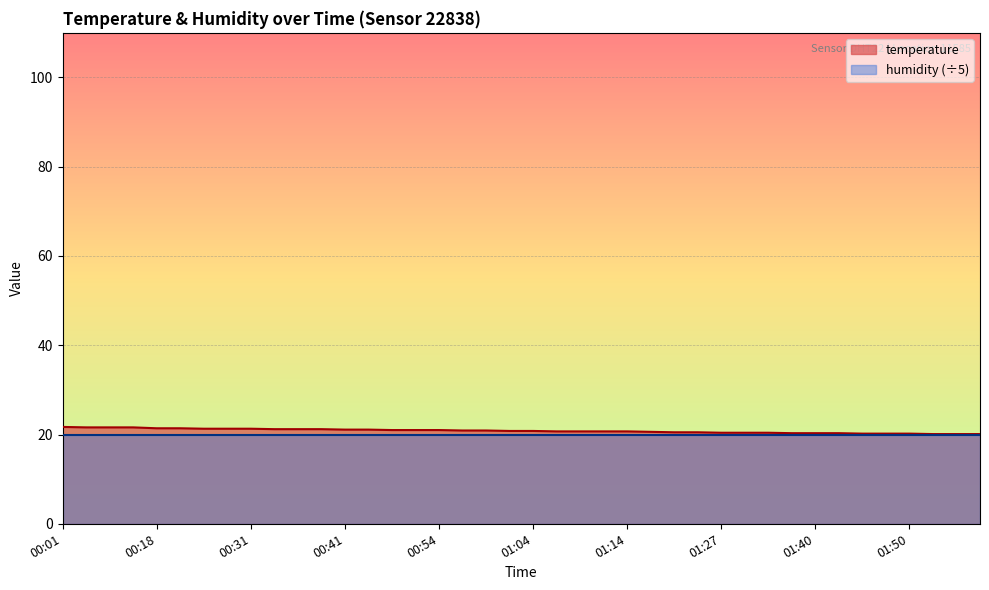

Reading right to left, extract all data points from this chart.

01:58=20.1	01:55=20.1	01:53=20.1	01:50=20.2	01:48=20.2	01:45=20.2	01:43=20.3	01:40=20.3	01:38=20.3	01:35=20.4	01:33=20.4	01:27=20.4	01:25=20.5	01:22=20.5	01:17=20.6	01:14=20.7	01:12=20.7	01:09=20.7	01:06=20.7	01:04=20.8	01:01=20.8	00:59=20.9	00:56=20.9	00:54=21.0	00:48=21.0	00:46=21.0	00:43=21.1	00:41=21.1	00:38=21.2	00:36=21.2	00:33=21.2	00:31=21.3	00:28=21.3	00:26=21.3	00:23=21.4	00:18=21.4	00:08=21.6	00:06=21.6	00:04=21.6	00:01=21.7